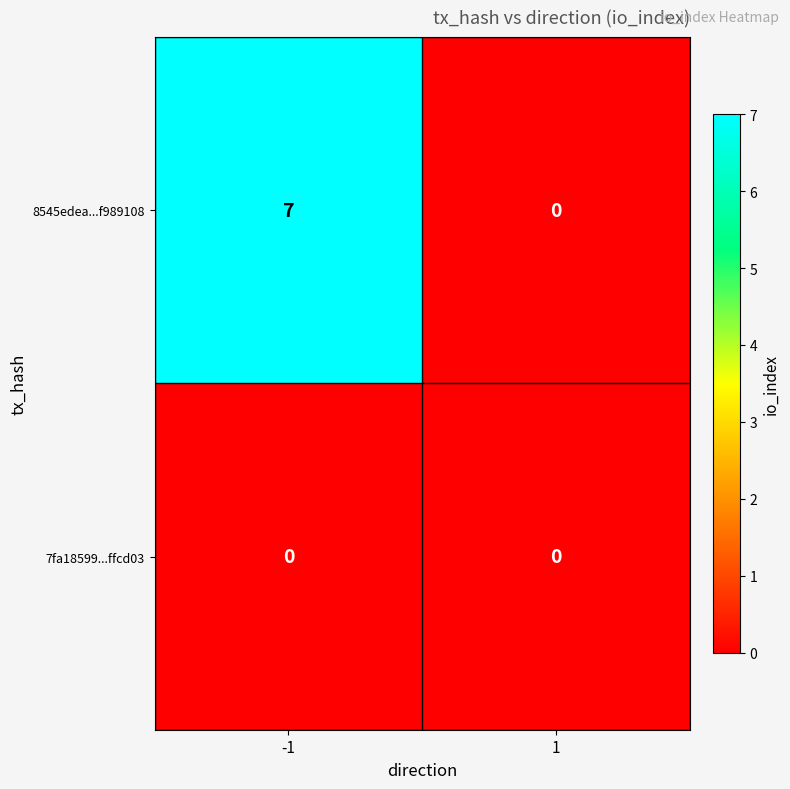

Reading left to right, extract all data points from this chart.

8545edea...f989108: -1=7	1=0
7fa18599...ffcd03: -1=0	1=0